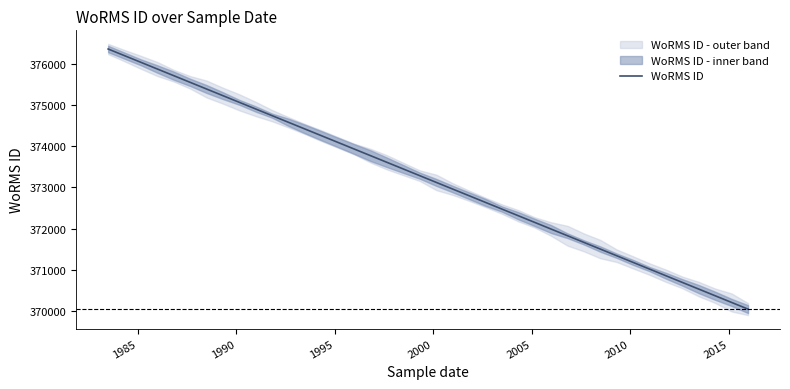

What is the highest value of the WoRMS ID series?

376356.0